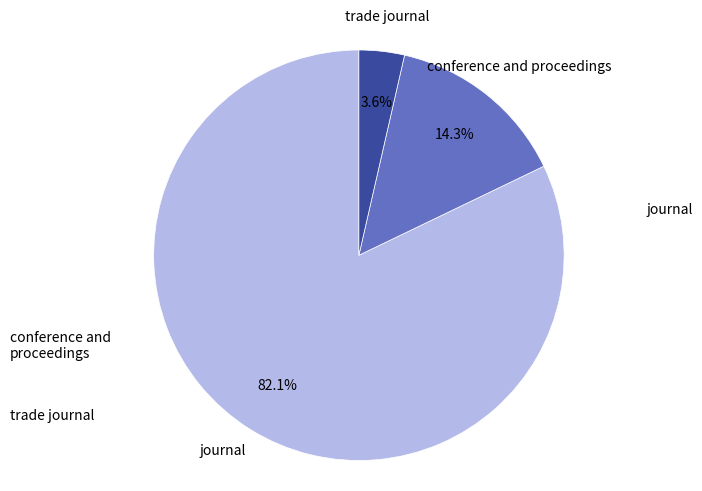

Is there any slice that represents more than half of the pie?

Yes